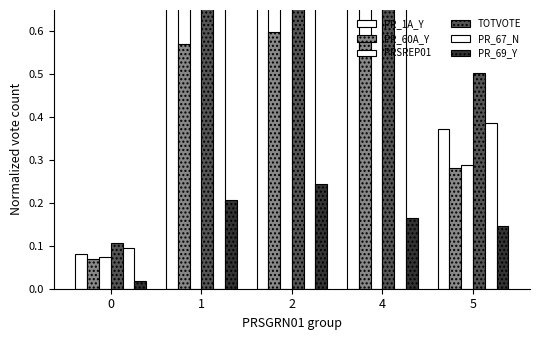

What is the minimum value for PR_1A_Y?

0.1